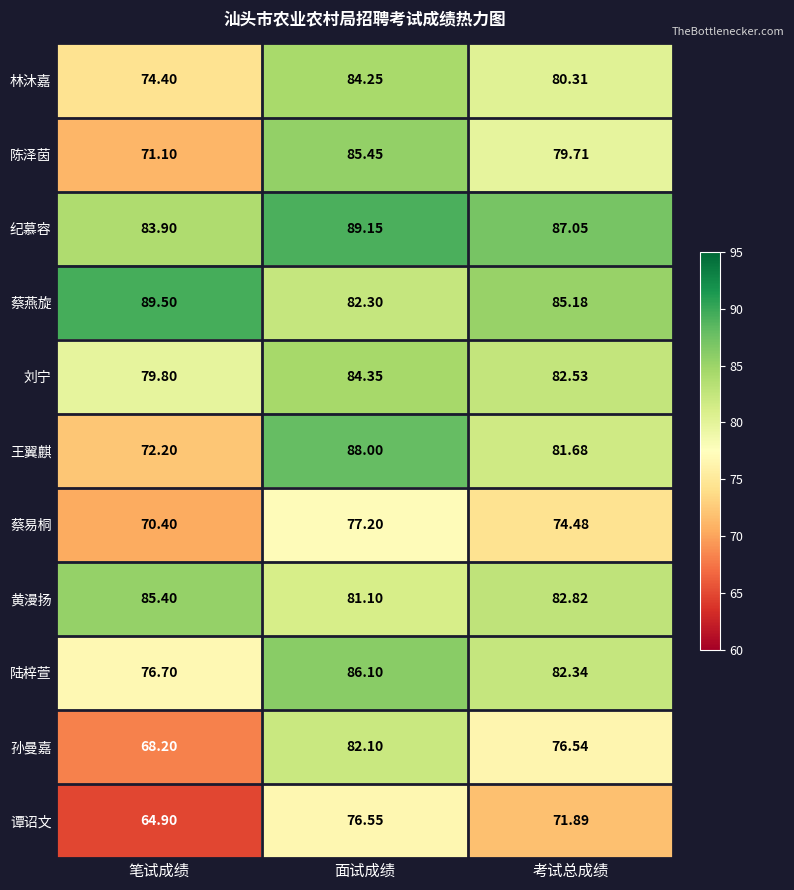

At which label is 纪慕容 closest to 86?

考试总成绩